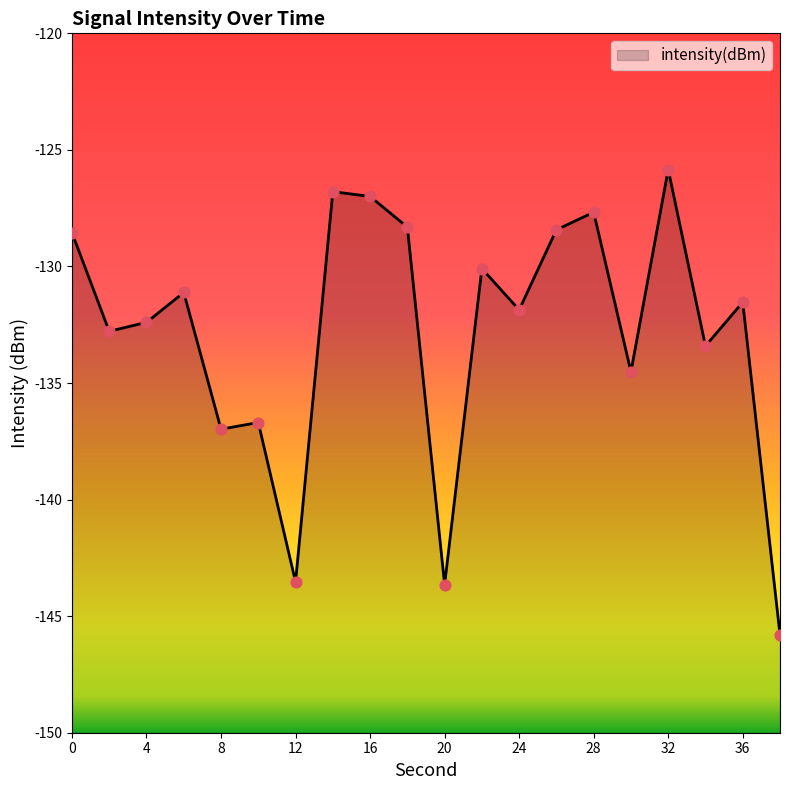

Which has a higher value, 20 or 8?

8